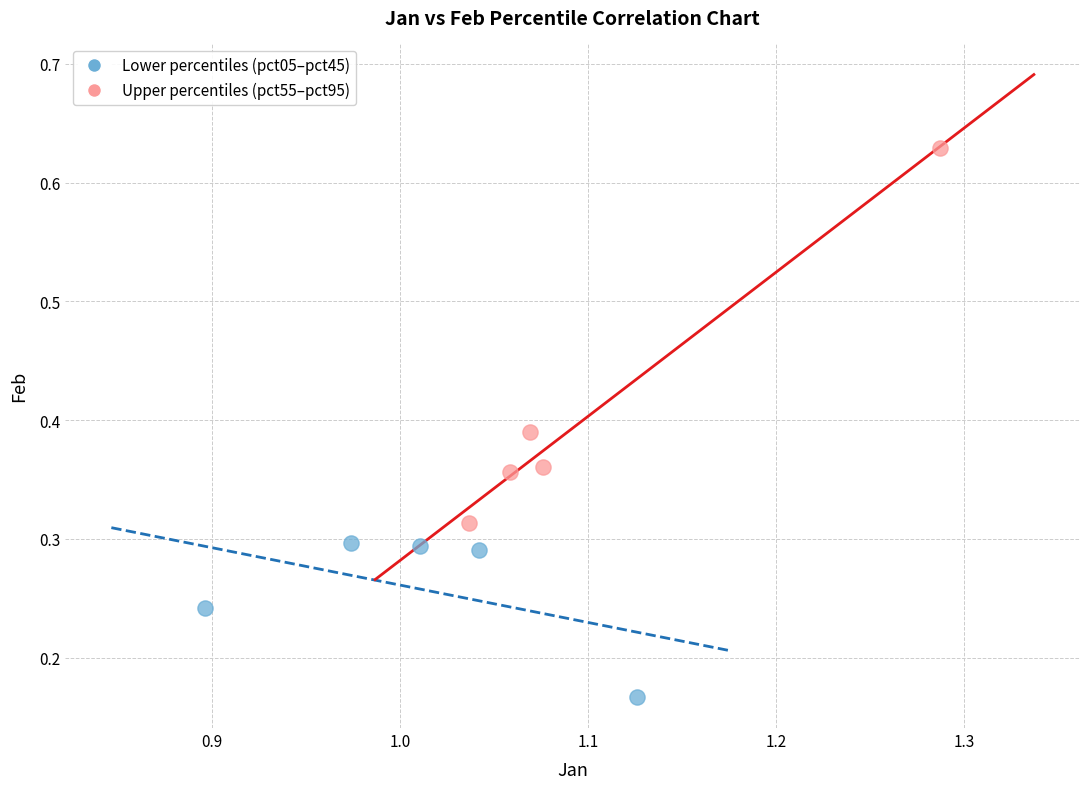

What are all the series names shown in the legend?

Lower percentiles (pct05–pct45), Upper percentiles (pct55–pct95)